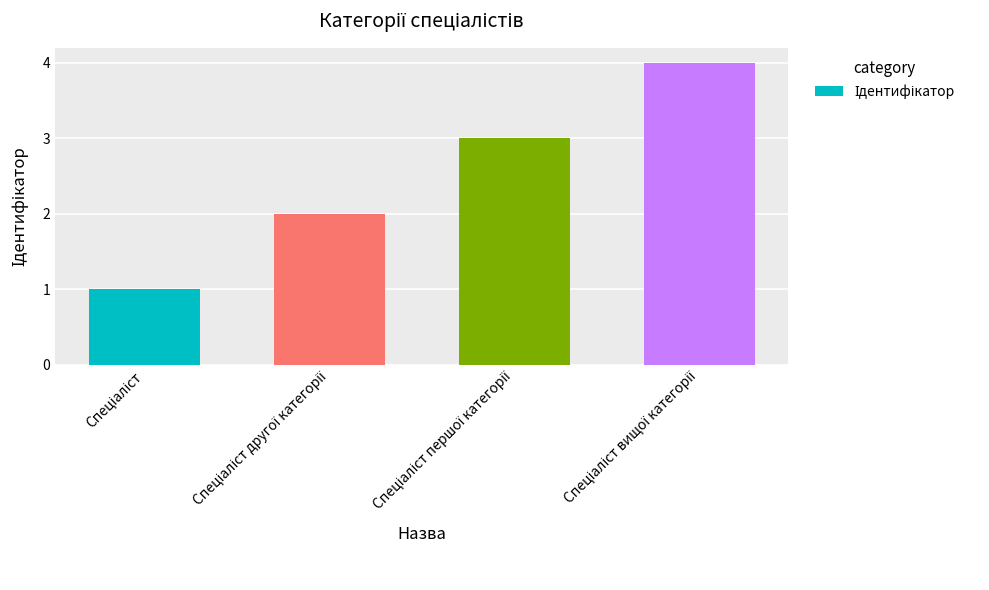

What is the difference between the maximum and minimum values?

3